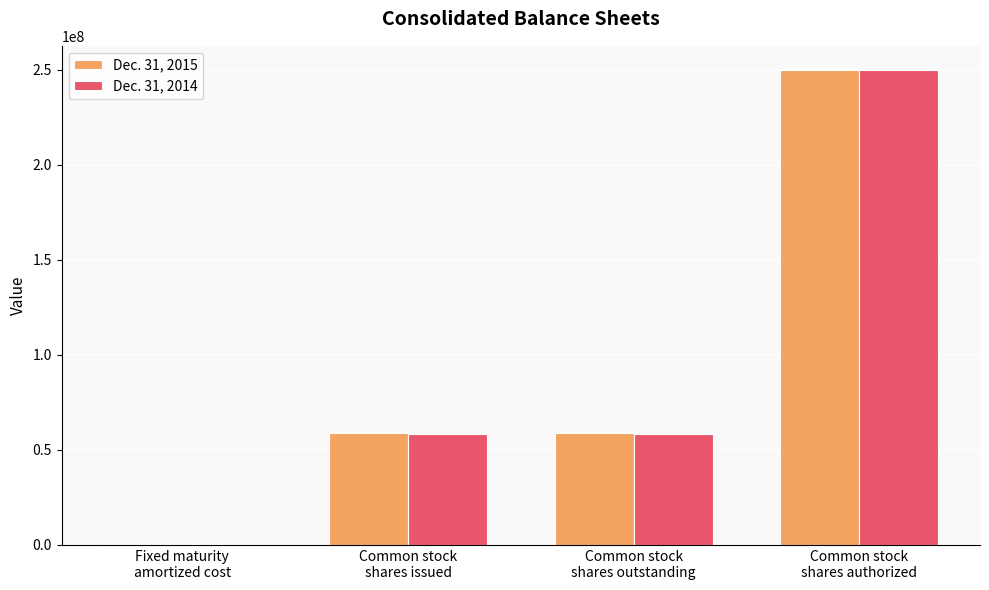

What is the highest value of the Dec. 31, 2015 series?

250000000